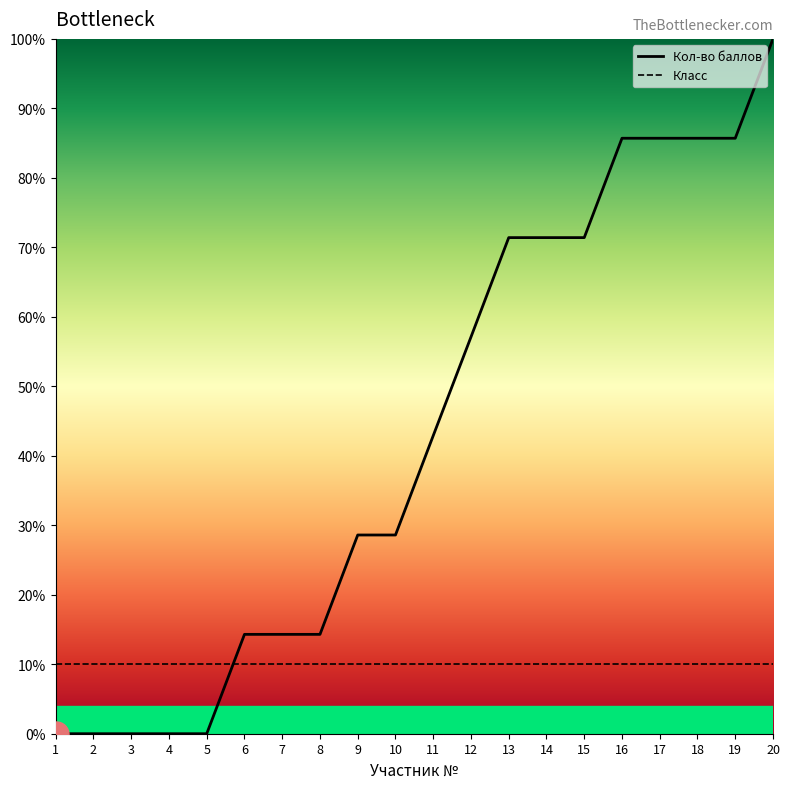

What is the greatest value displayed?

100.0